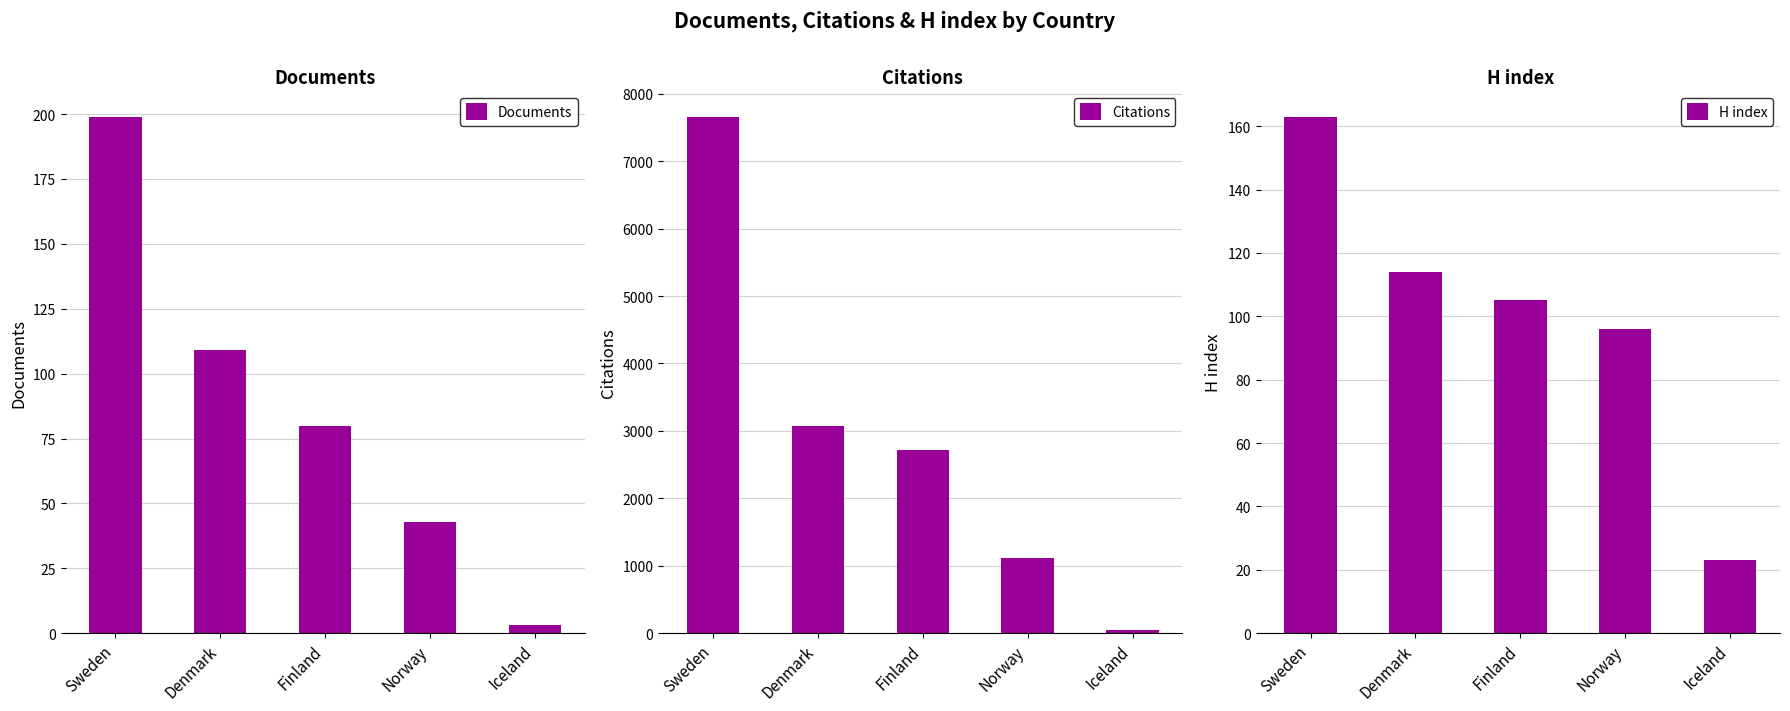

Rank the series at Norway from lowest to highest value.

Documents, H index, Citations